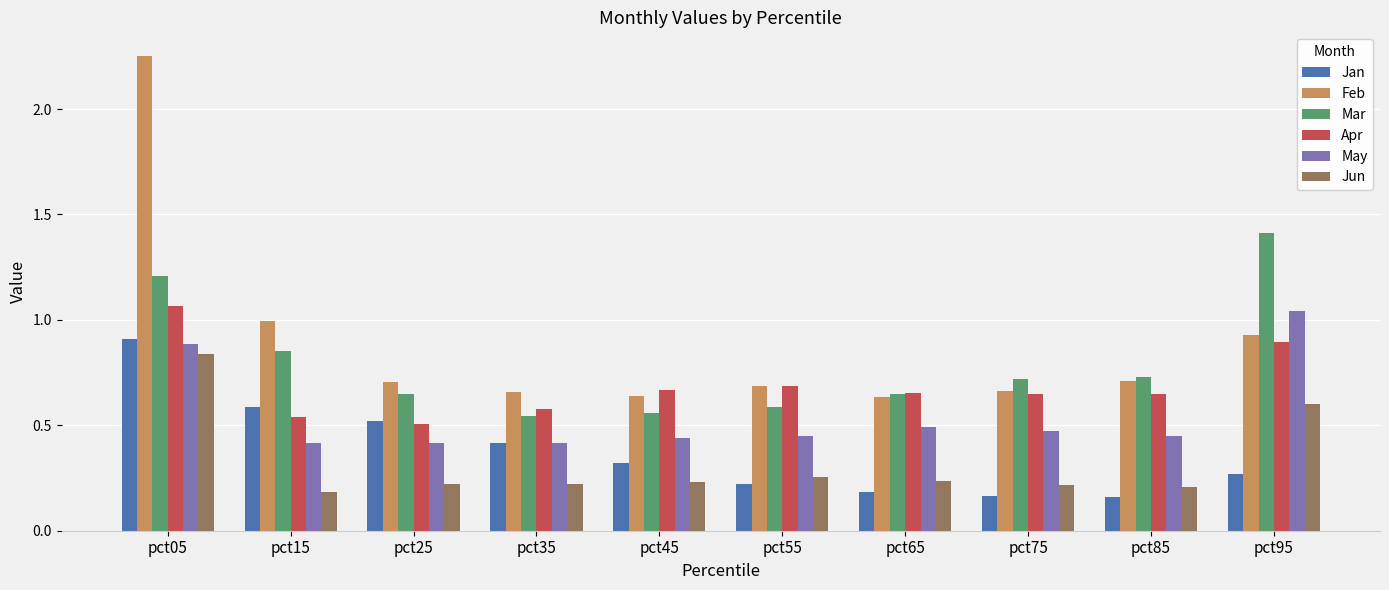

The value of Jun at pct25 is 0.2. True or false?

True